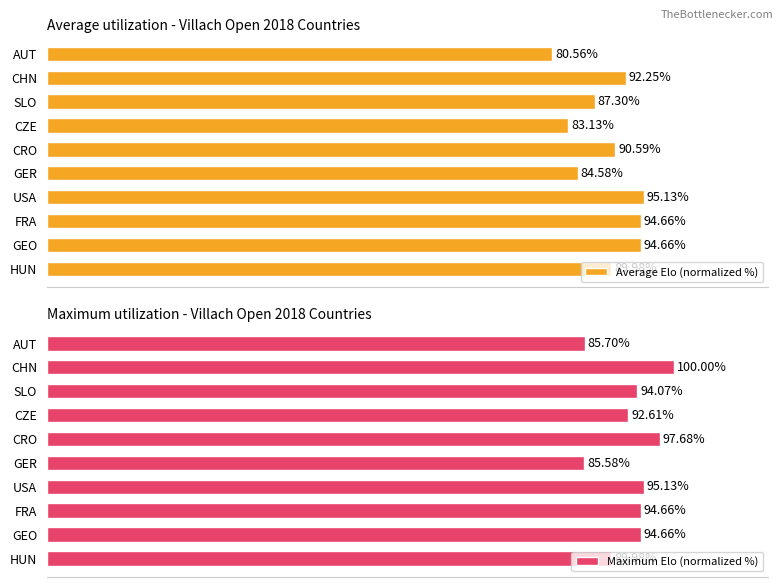

At how many categories does at least one series exceed 85?

10